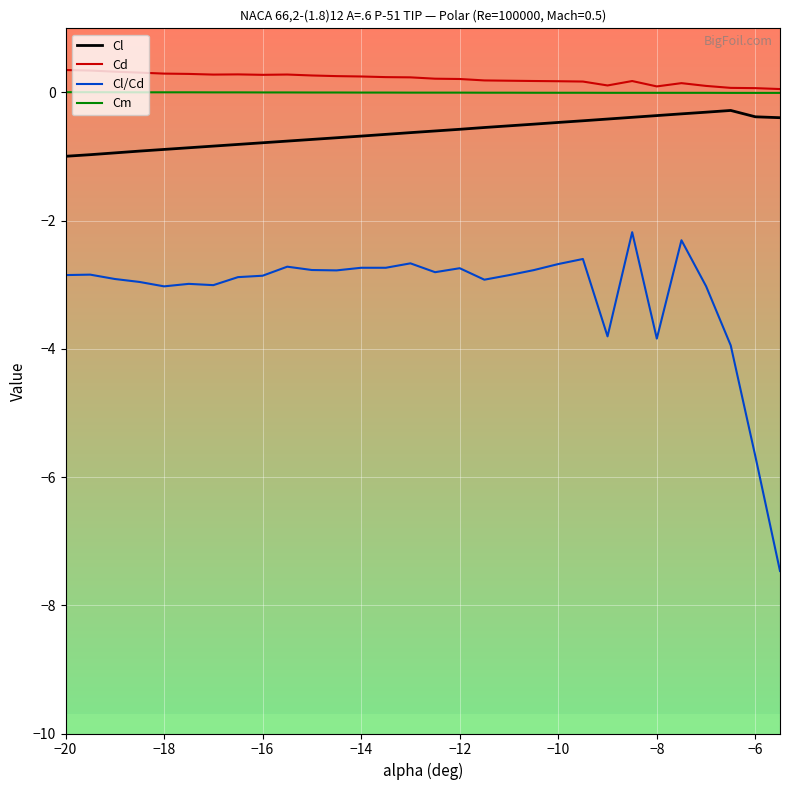

Is this an area chart (filled region under the line)?

No